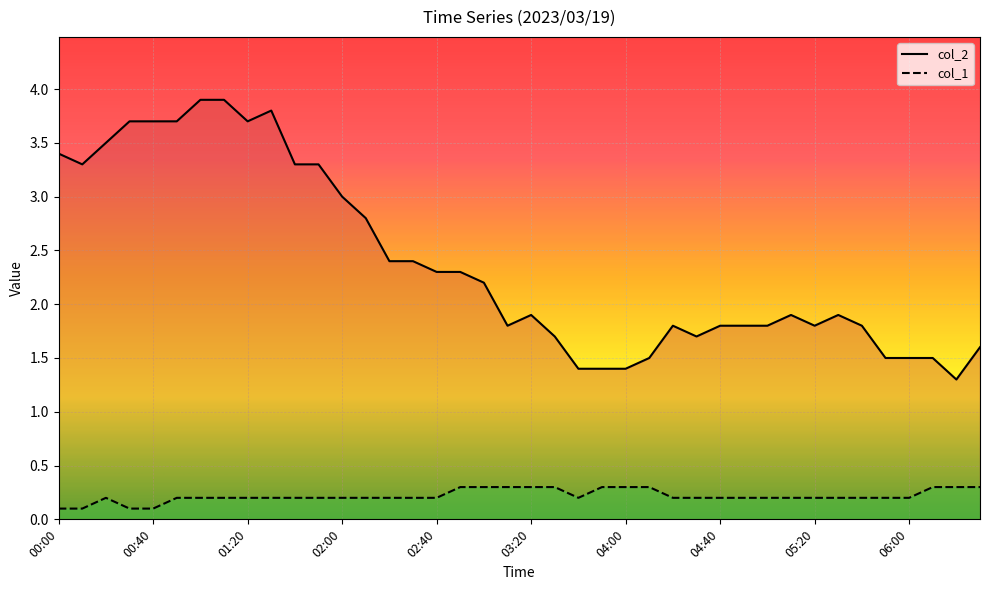

Between 06:30 and 05:20, which is larger?

05:20